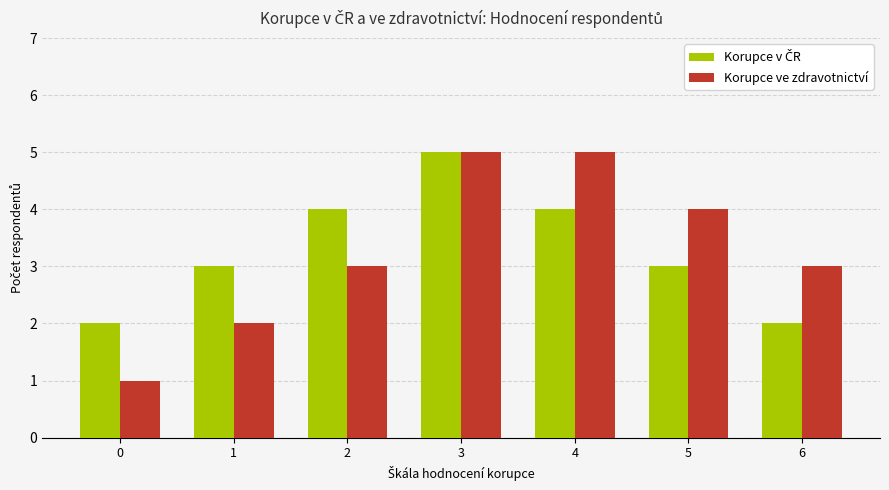

Which series has the largest range (max minus min)?

Korupce ve zdravotnictví